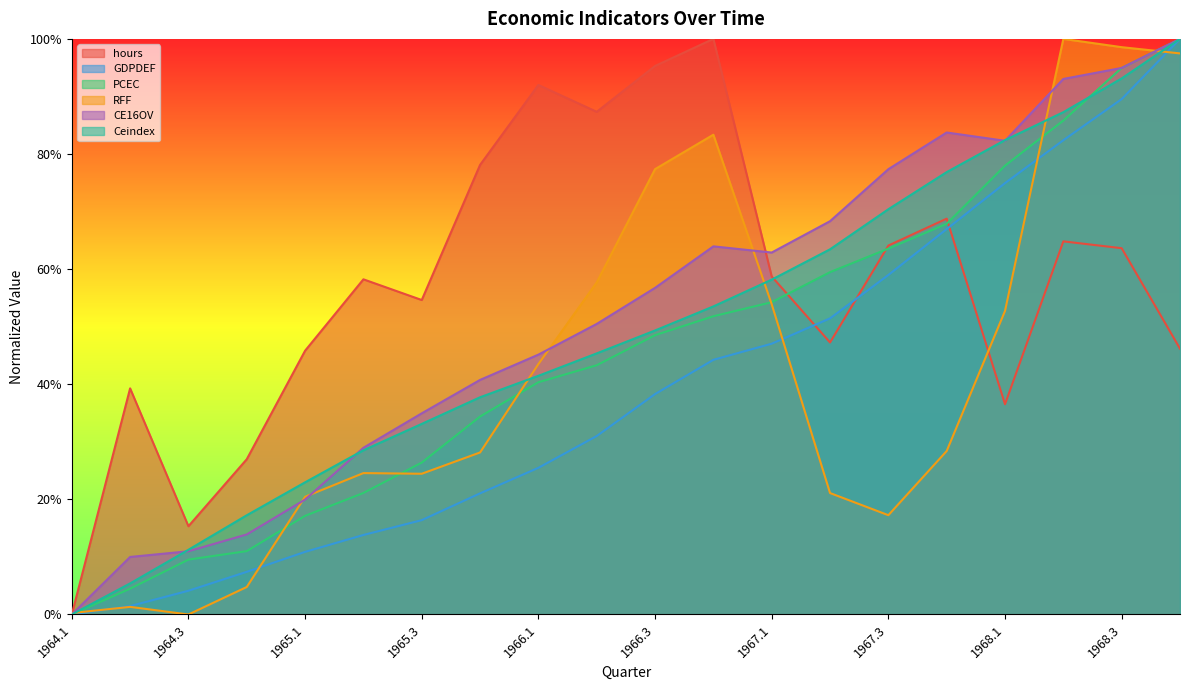

Rank the series by their maximum value, from lowest to highest.

RFF, hours, GDPDEF, PCEC, CE16OV, Ceindex